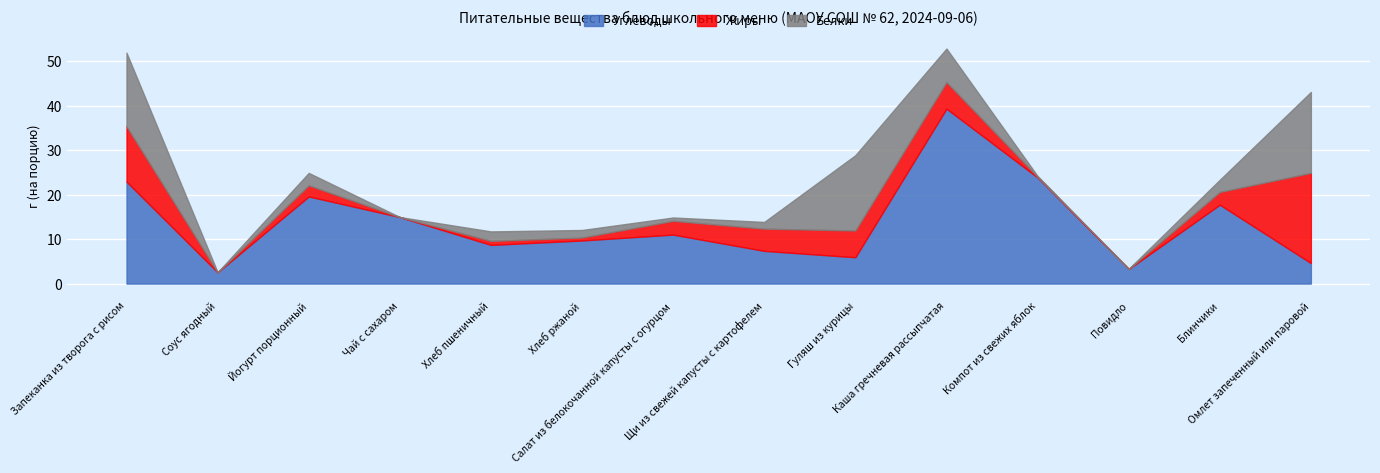

True or false: Белки and Углеводы intersect in this chart.

True